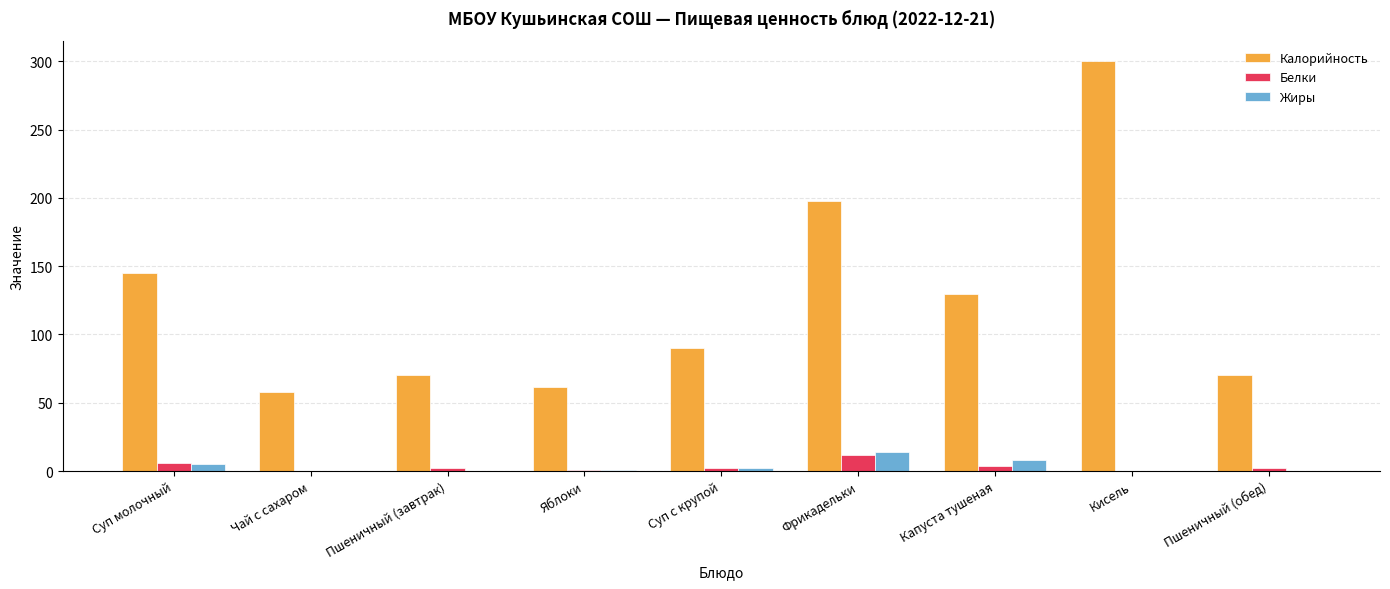

What is the sum of all Калорийность values?

1123.4